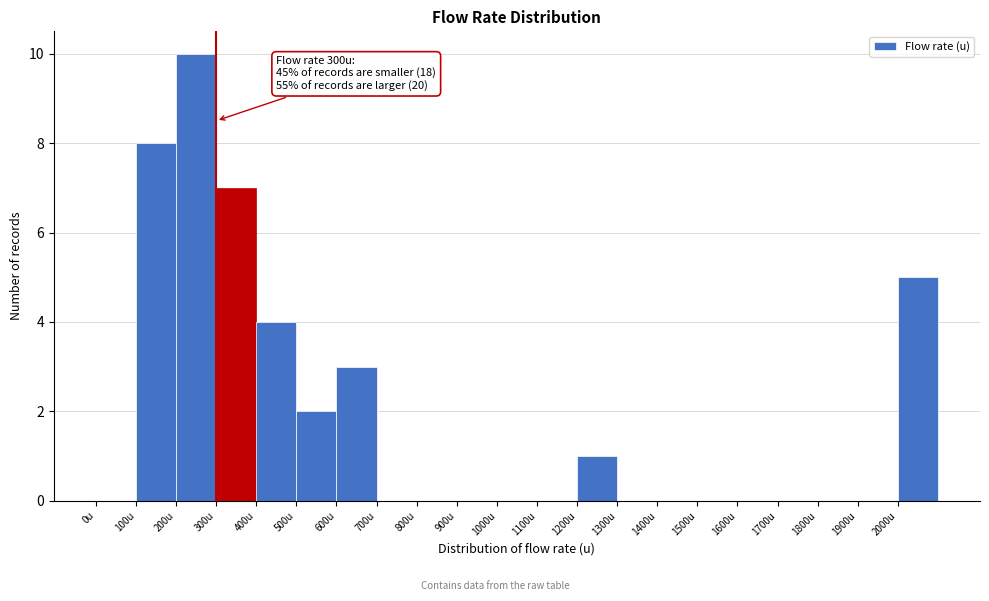

Which range on the x-axis has the tallest bar?

200 to 300